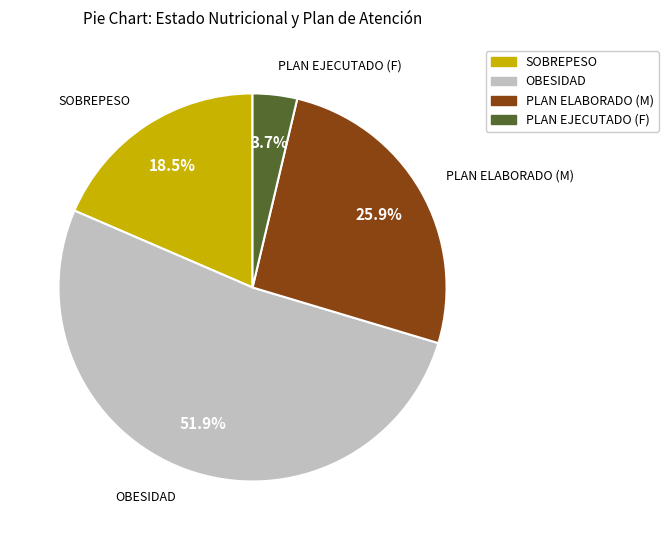

How many slices are in this pie chart?

4